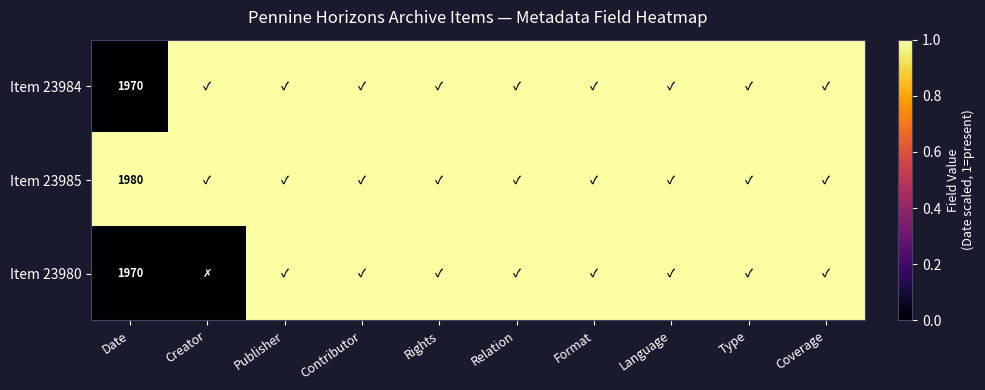

At which category is the sum across all series the highest?

Publisher